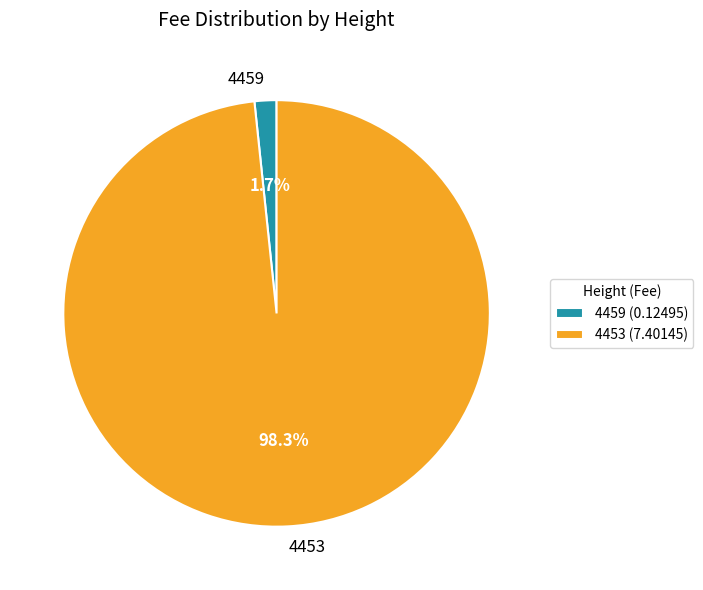

To the nearest percent, what percentage of the pie is 4459?

2%